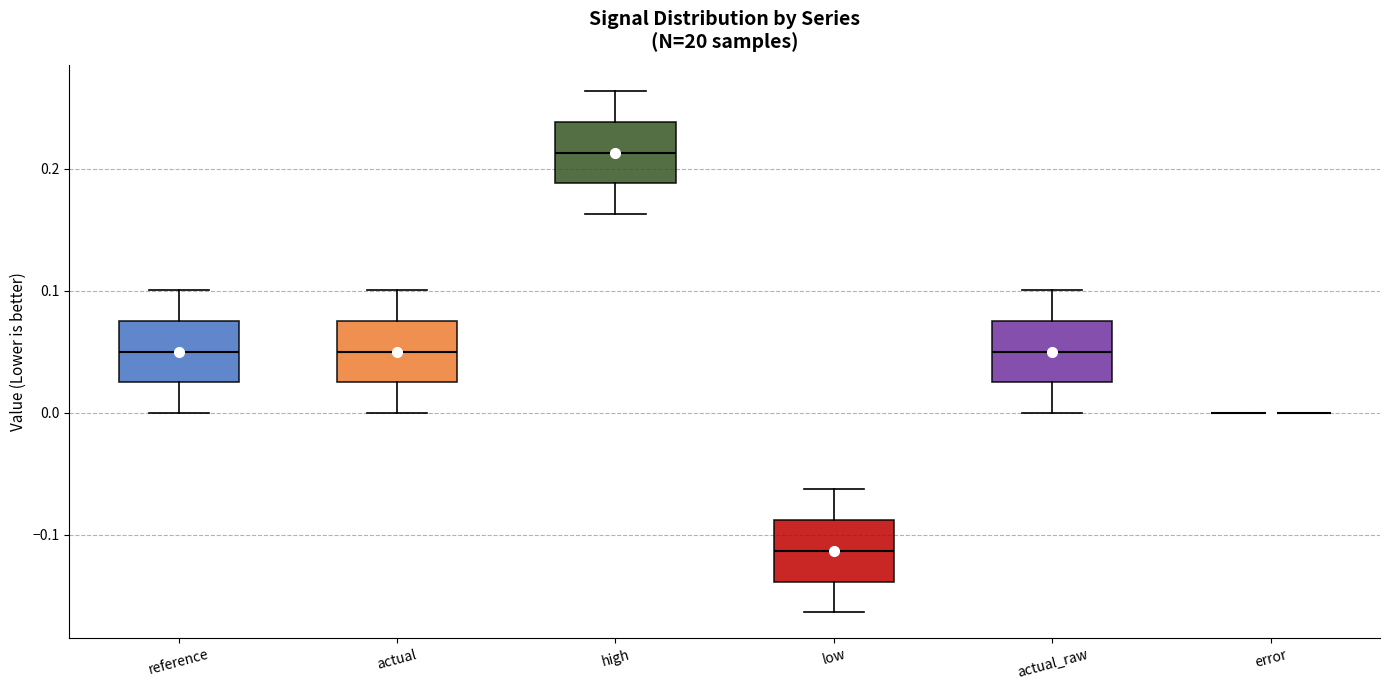

Reading left to right, transcribe this box plot: for each box, give where its median line is, the range the box spans, and where its two whiskers end, as read against the y-axis. The values are not printed on the chart, so give them approximately, as read against the axis.

reference: median 0.05, box 0.02 to 0.08, whiskers 0.00 to 0.10
actual: median 0.05, box 0.02 to 0.08, whiskers 0.00 to 0.10
high: median 0.21, box 0.19 to 0.24, whiskers 0.16 to 0.26
low: median -0.11, box -0.14 to -0.09, whiskers -0.16 to -0.06
actual_raw: median 0.05, box 0.02 to 0.08, whiskers 0.00 to 0.10
error: box collapsed to a line at 0.00, whiskers 0.00 to 0.00